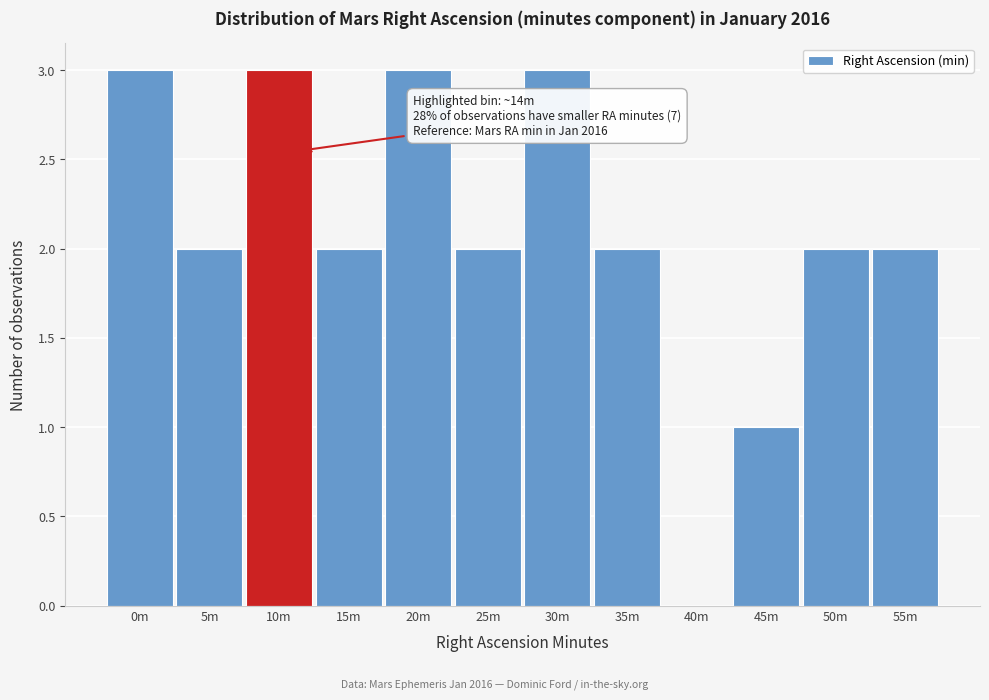

Reading left to right, transcribe all the data shown in this chart.

0m=3	5m=2	10m=3	15m=2	20m=3	25m=2	30m=3	35m=2	40m=0	45m=1	50m=2	55m=2